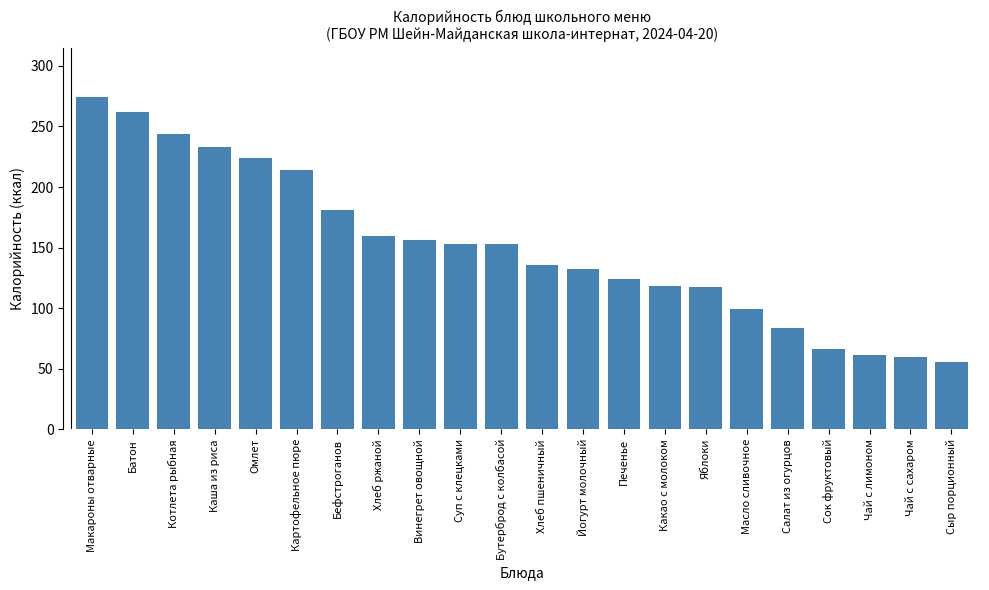

What is the approximate value at Картофельное пюре?

213.9